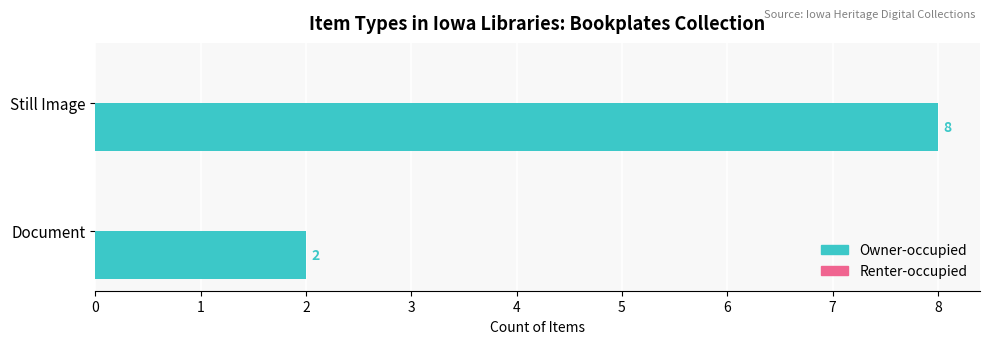

Rank the categories by value from highest to lowest.

Still Image, Document